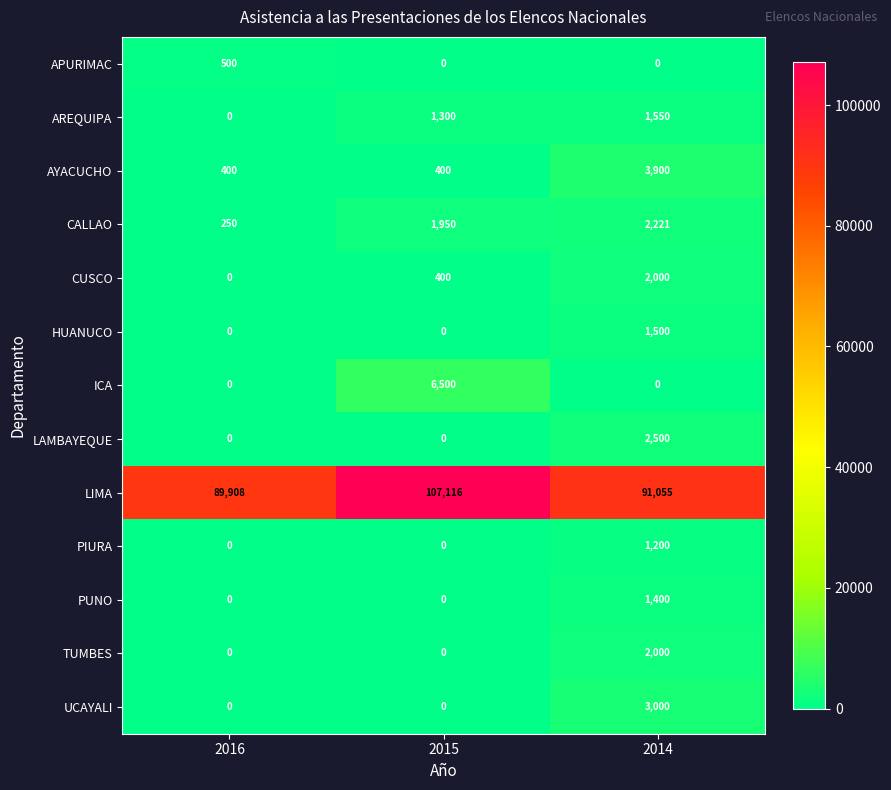

Which series has the largest range (max minus min)?

LIMA